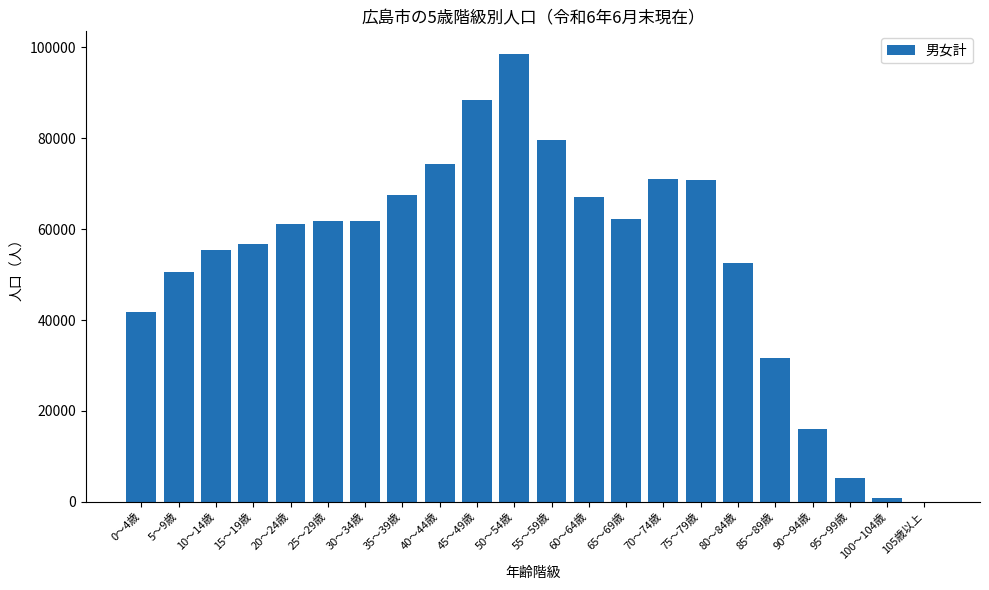

Is it true that the value at 15～19歳 is 27645?

False